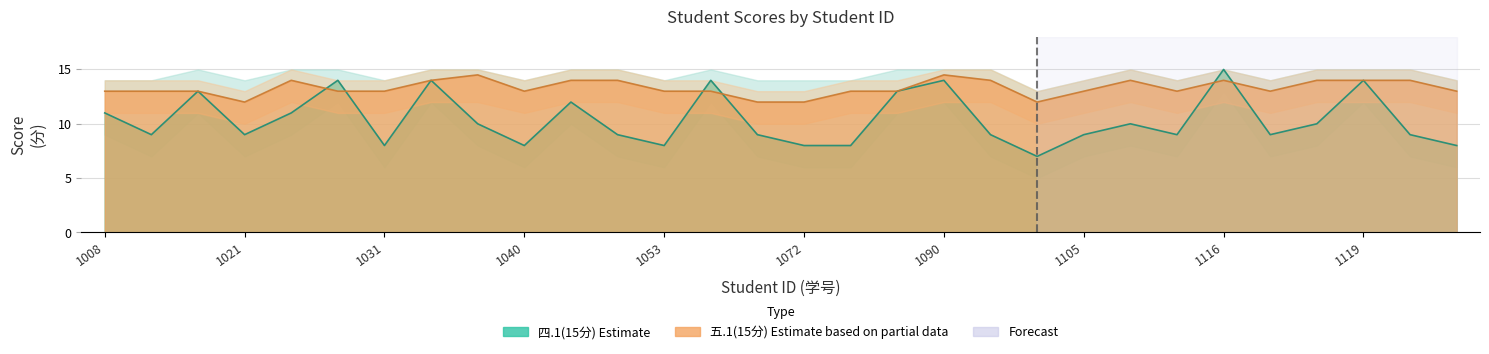

How many 四.1(15分) values are between 9 and 13?

17